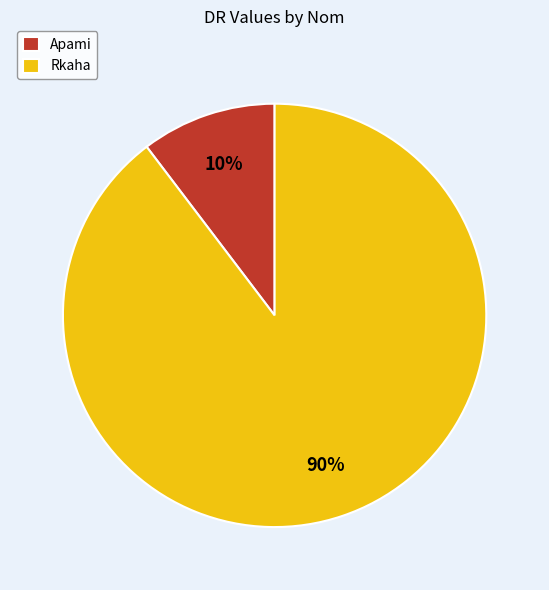

Which category has the smallest portion of the pie?

Apami